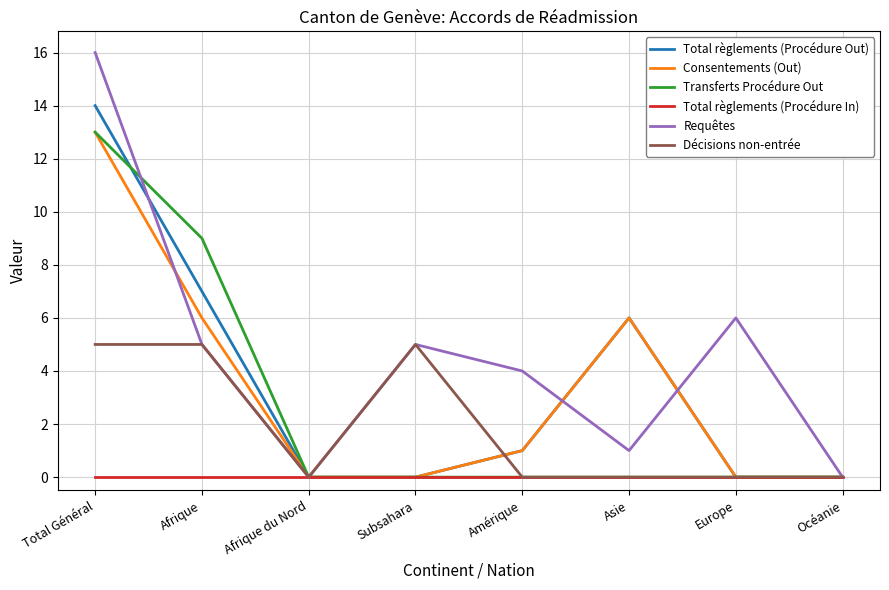

At which category does the chart reach its peak across all series?

Total Général